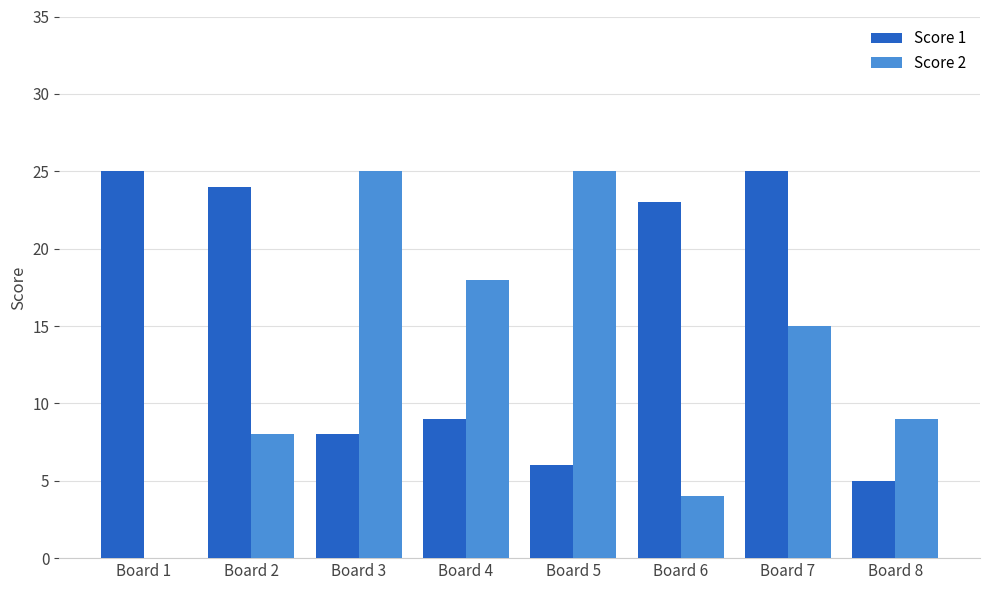

How many series are shown in this chart?

2